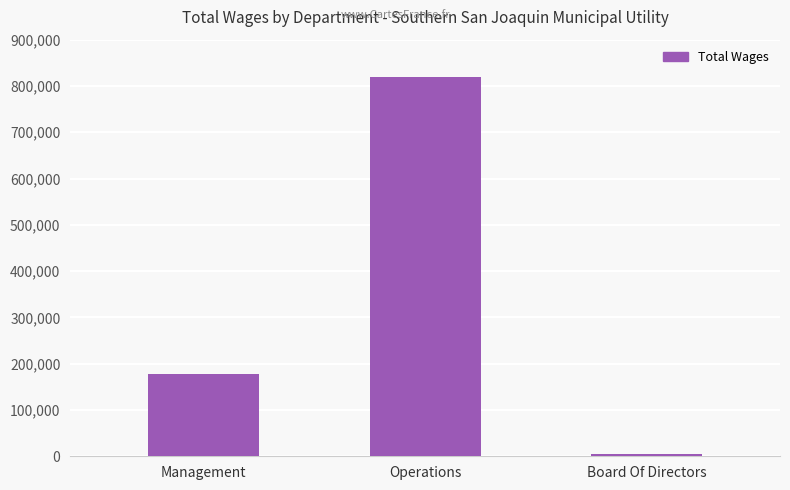

How many values are below 178302?

1